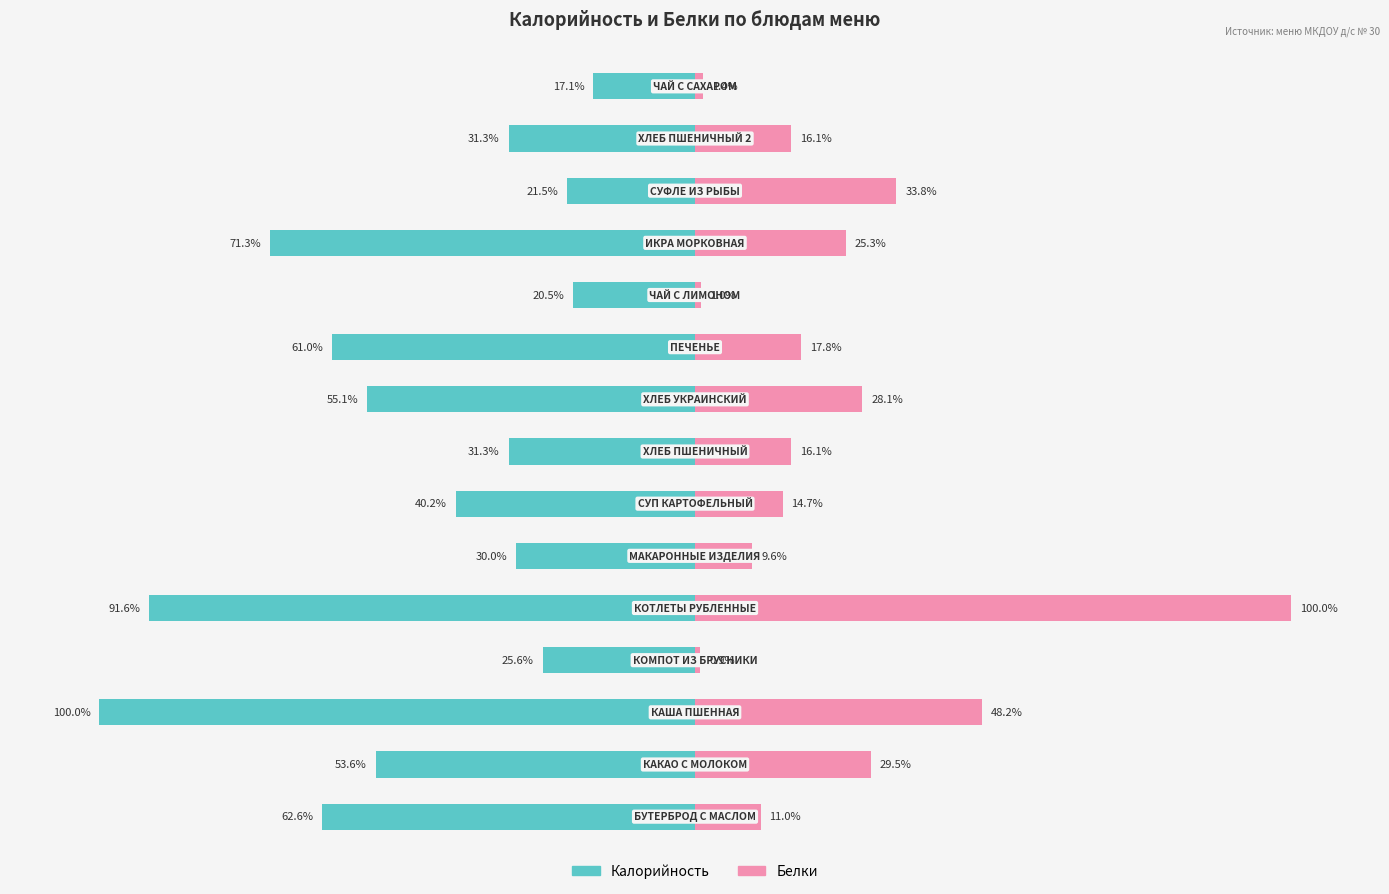

What is the value of the Калорийность bar at the 1st from the left?

-62.6